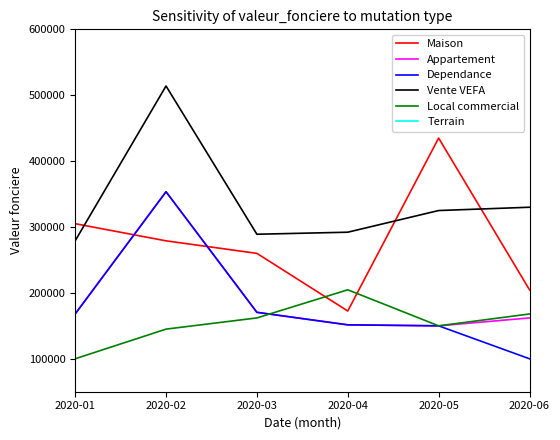

Is it true that Dependance equals 44655 at 2020-04?

False